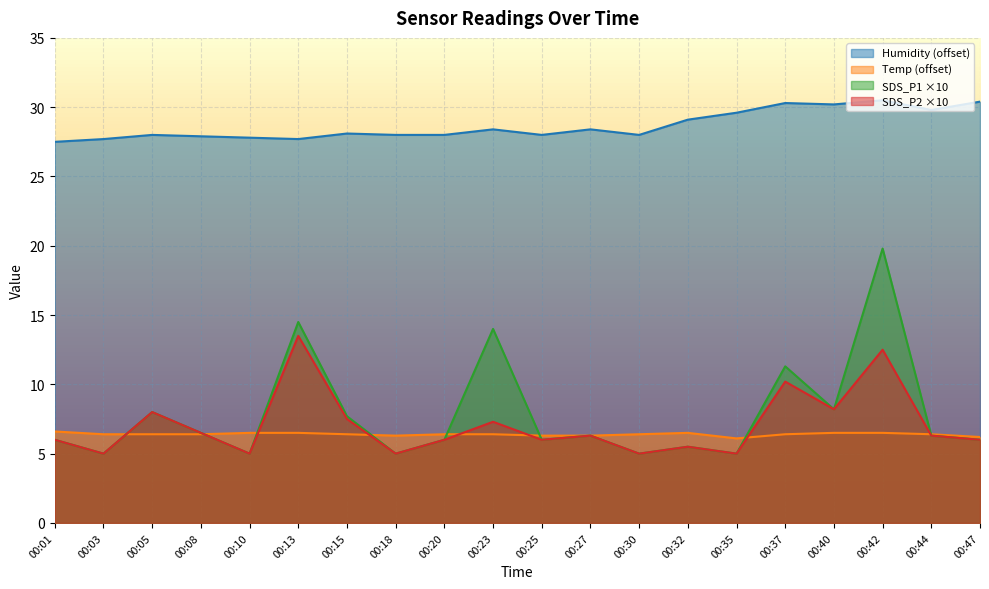

True or false: Temp has a value of 6.2 at 00:47.

True